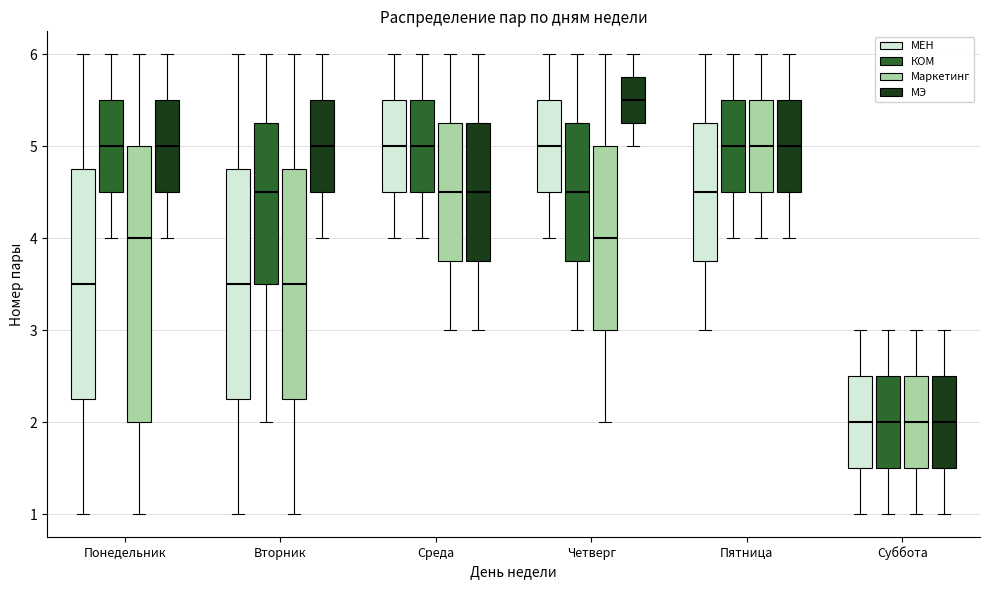

Where does the median line of the box for Вторник (КОМ) sit on the y-axis? The values are not printed on the chart, so give them approximately, as read against the axis.

4.5